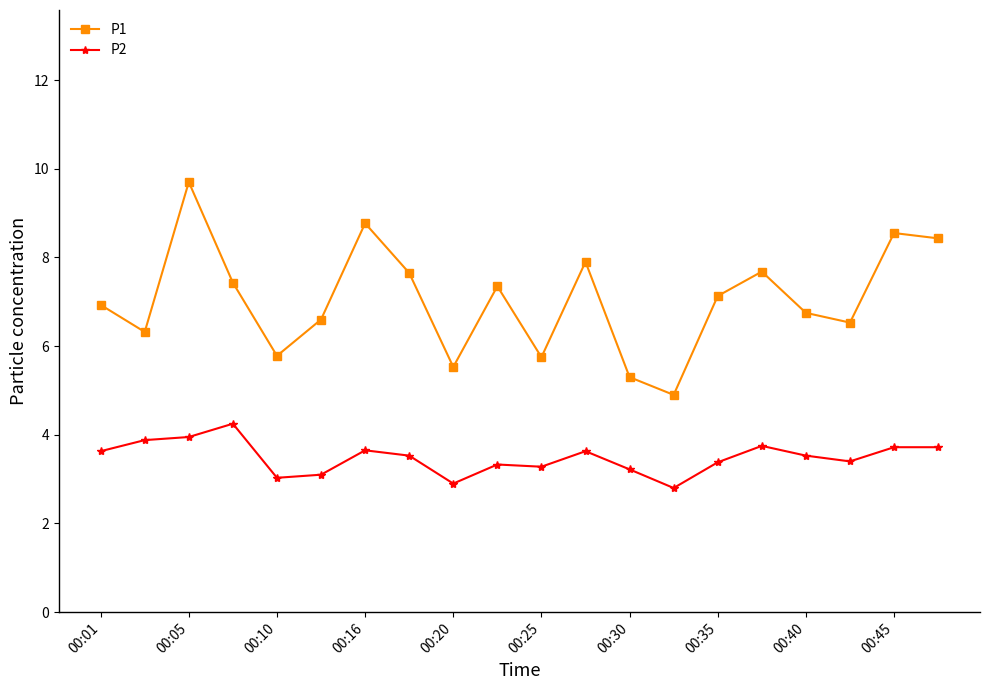

What is the difference between the second highest and second lowest values in the P1 series?

3.5